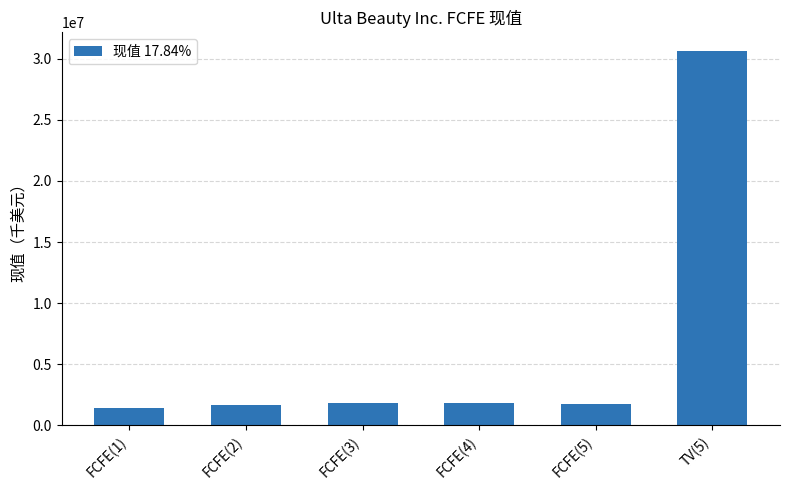

How many data points does each series have?

6